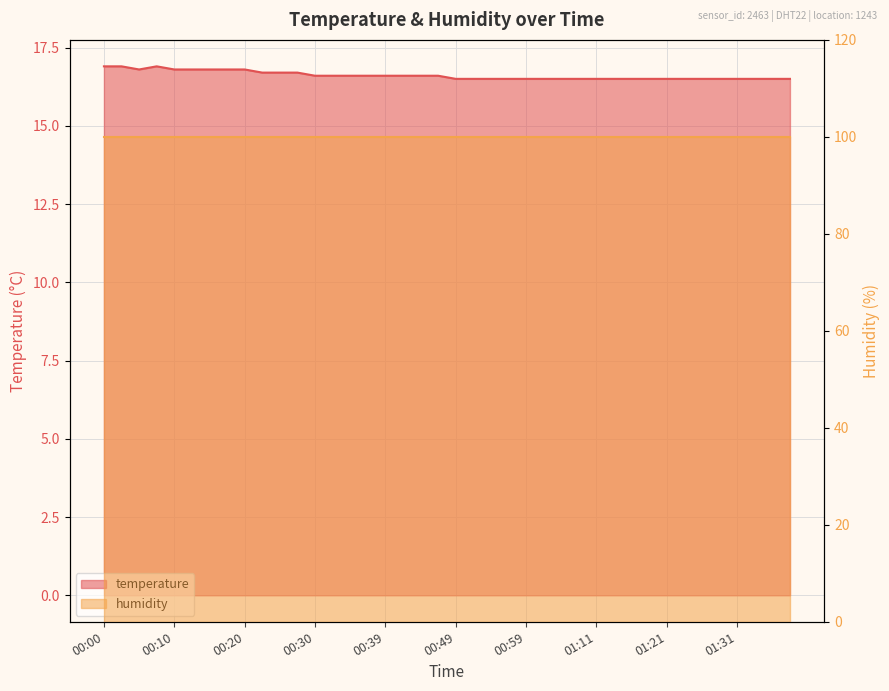

At which category does the data reach its first local valley?

00:05